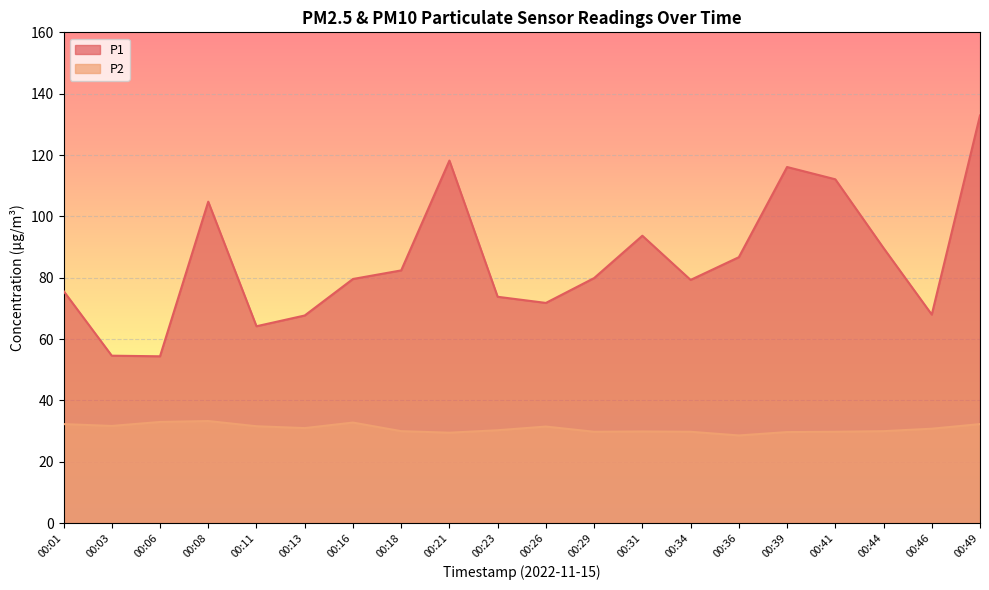

What is the value of the P1 point at the 12th from the left?

79.9